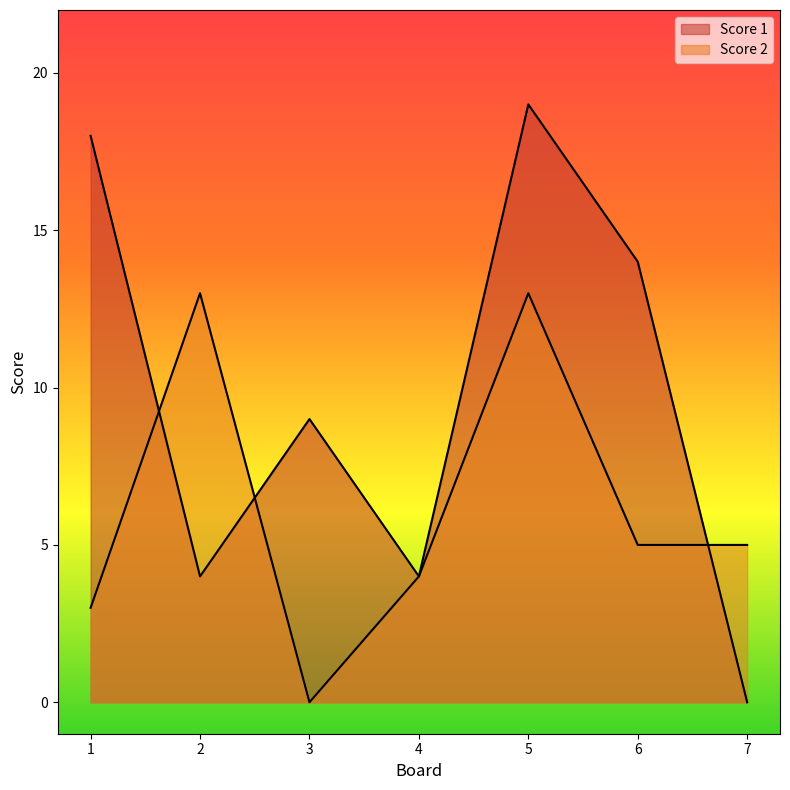

Reading right to left, list all the values displayed in this chart.

Score 1: 0	14	19	4	9	4	18
Score 2: 5	5	13	4	0	13	3